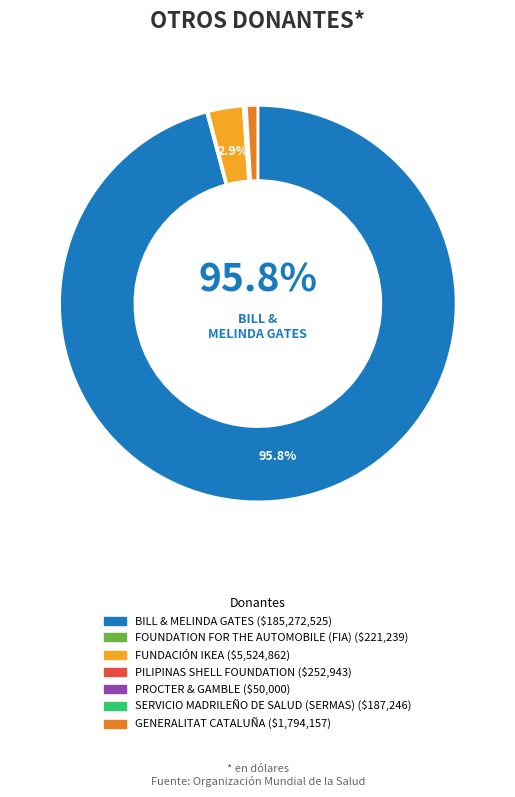

Which category has the biggest portion of the pie?

BILL & MELINDA GATES